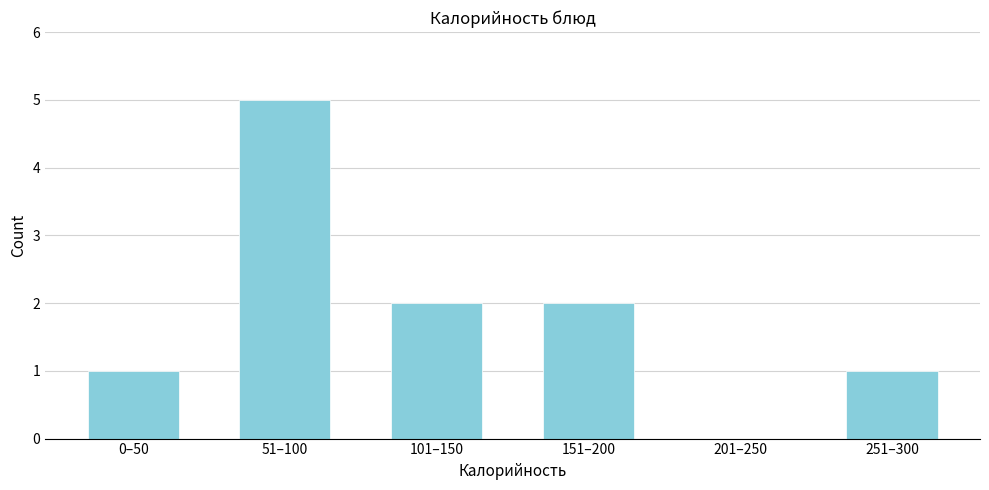

Reading left to right, extract all data points from this chart.

0–50=1	51–100=5	101–150=2	151–200=2	201–250=0	251–300=1